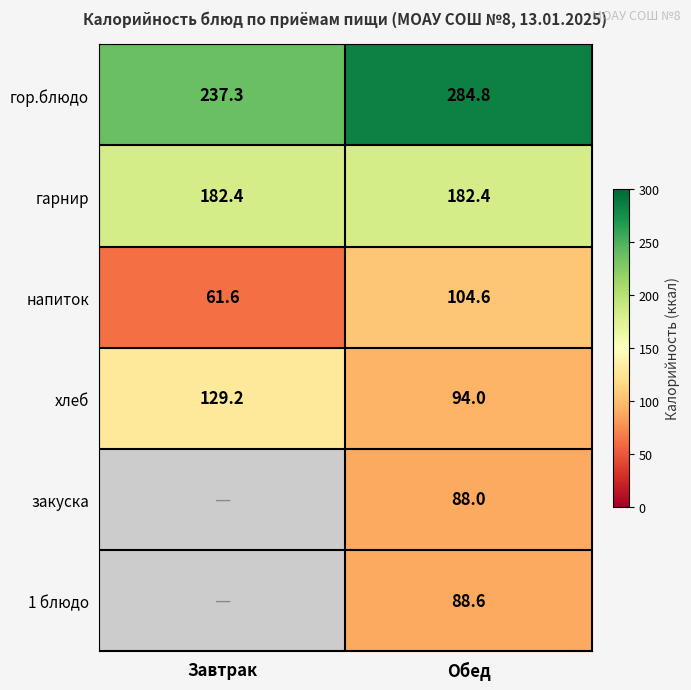

What is the sum of all гор.блюдо values?

522.1